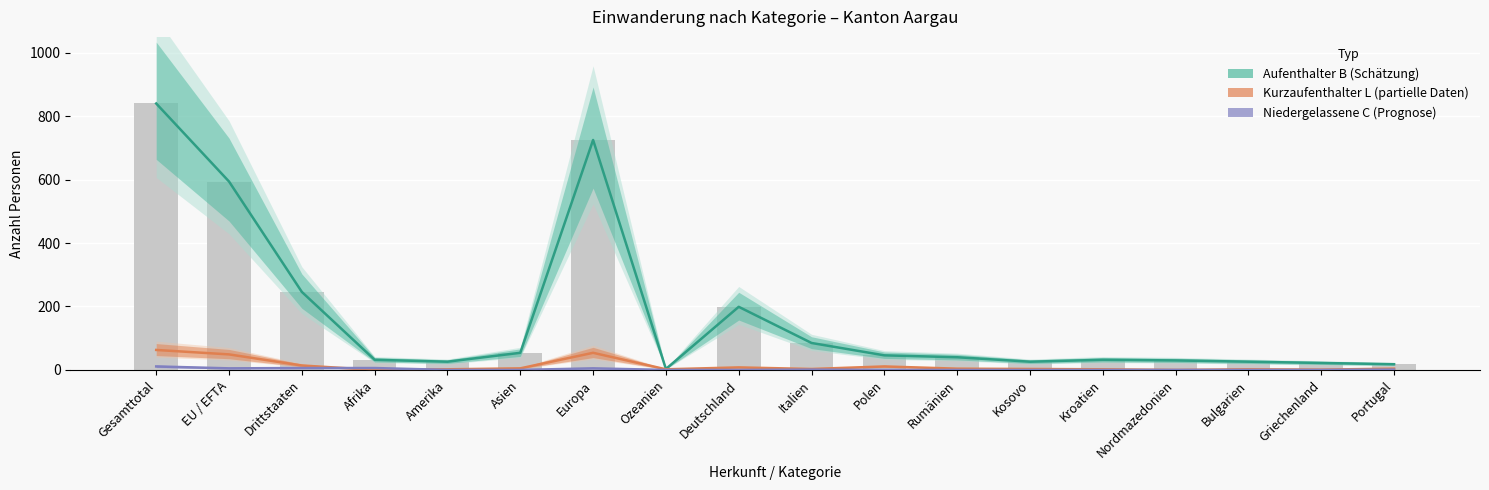

How many groups of bars are there?

18